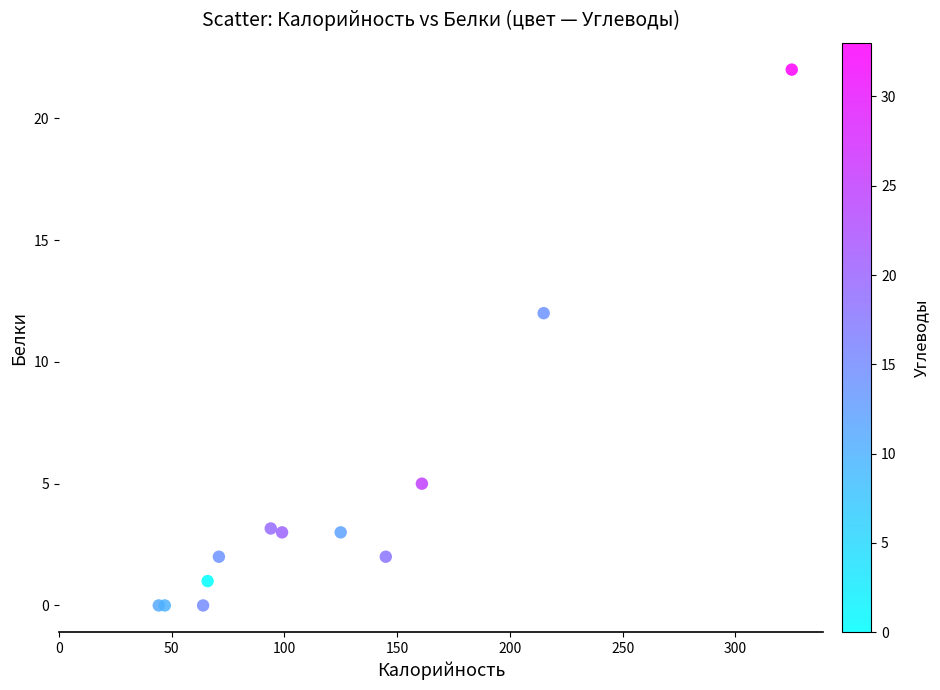

What Y value in the scatter plot is closest to 11?

12.0